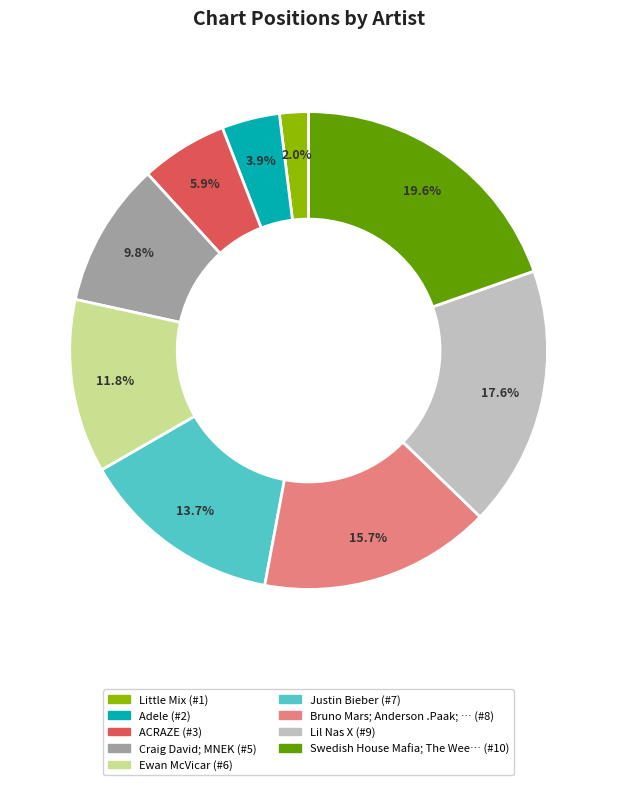

Does any single category account for the majority?

No